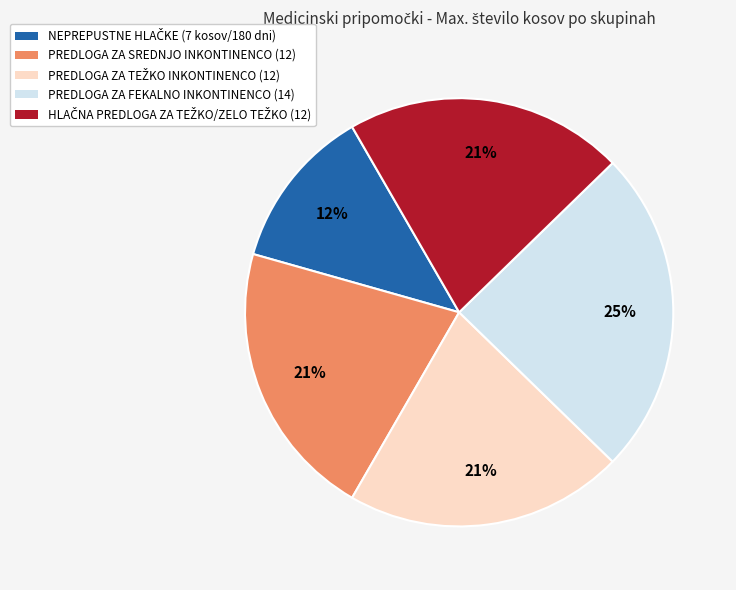

Do PREDLOGA ZA FEKALNO INKONTINENCO (14) and PREDLOGA ZA SREDNJO INKONTINENCO (12) together represent more than half of the pie?

No